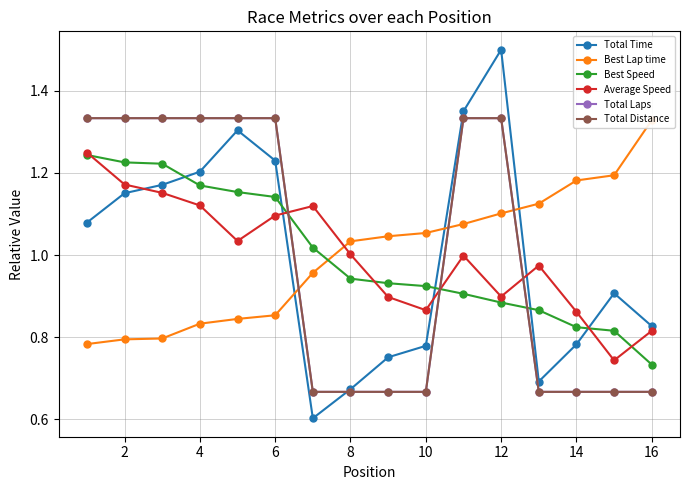

Reading left to right, list all the values displayed in this chart.

Total Time: 1.1	1.2	1.2	1.2	1.3	1.2	0.6	0.7	0.8	0.8	1.4	1.5	0.7	0.8	0.9	0.8
Best Lap time: 0.8	0.8	0.8	0.8	0.8	0.9	1.0	1.0	1.0	1.1	1.1	1.1	1.1	1.2	1.2	1.3
Best Speed: 1.2	1.2	1.2	1.2	1.2	1.1	1.0	0.9	0.9	0.9	0.9	0.9	0.9	0.8	0.8	0.7
Average Speed: 1.2	1.2	1.2	1.1	1.0	1.1	1.1	1.0	0.9	0.9	1.0	0.9	1.0	0.9	0.7	0.8
Total Laps: 1.3	1.3	1.3	1.3	1.3	1.3	0.7	0.7	0.7	0.7	1.3	1.3	0.7	0.7	0.7	0.7
Total Distance: 1.3	1.3	1.3	1.3	1.3	1.3	0.7	0.7	0.7	0.7	1.3	1.3	0.7	0.7	0.7	0.7